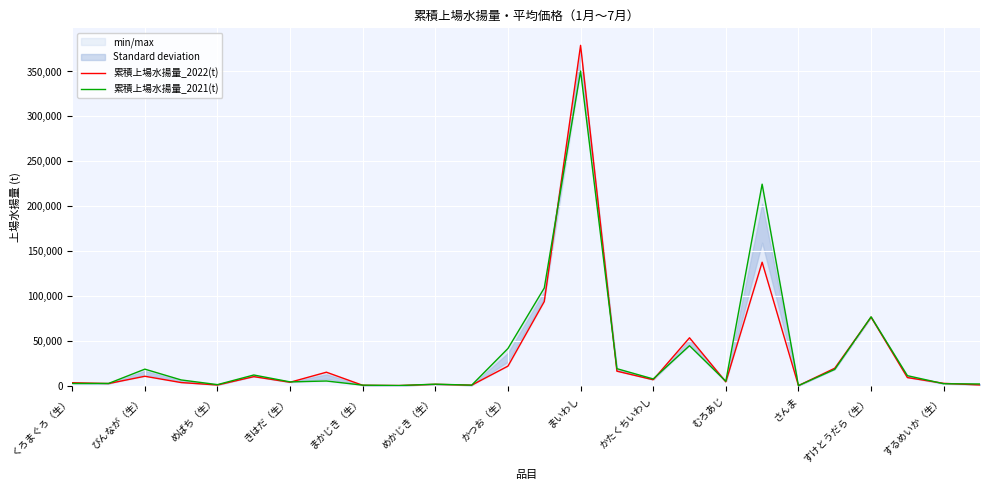

What are all the series names shown in the legend?

累積上場水揚量_2022(t), 累積上場水揚量_2021(t)